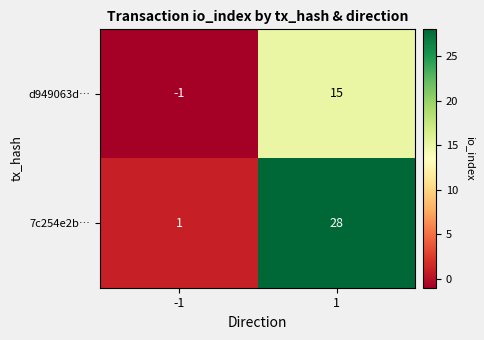

Which series has the largest total across all categories?

7c254e2b…